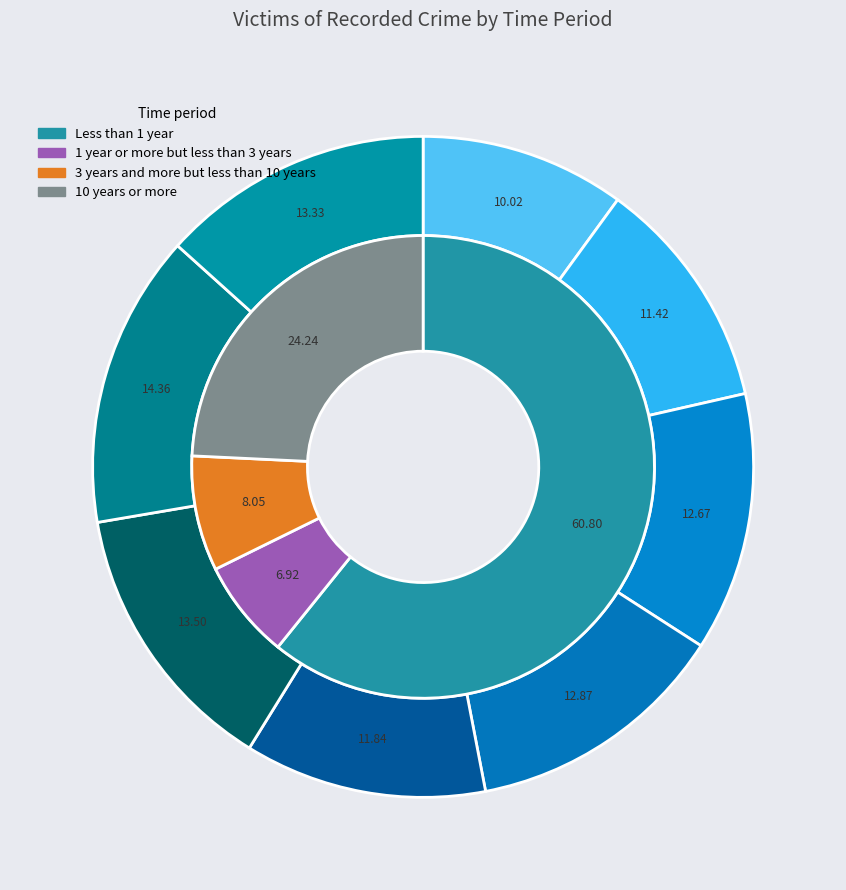

How many segments does this pie chart have?

8